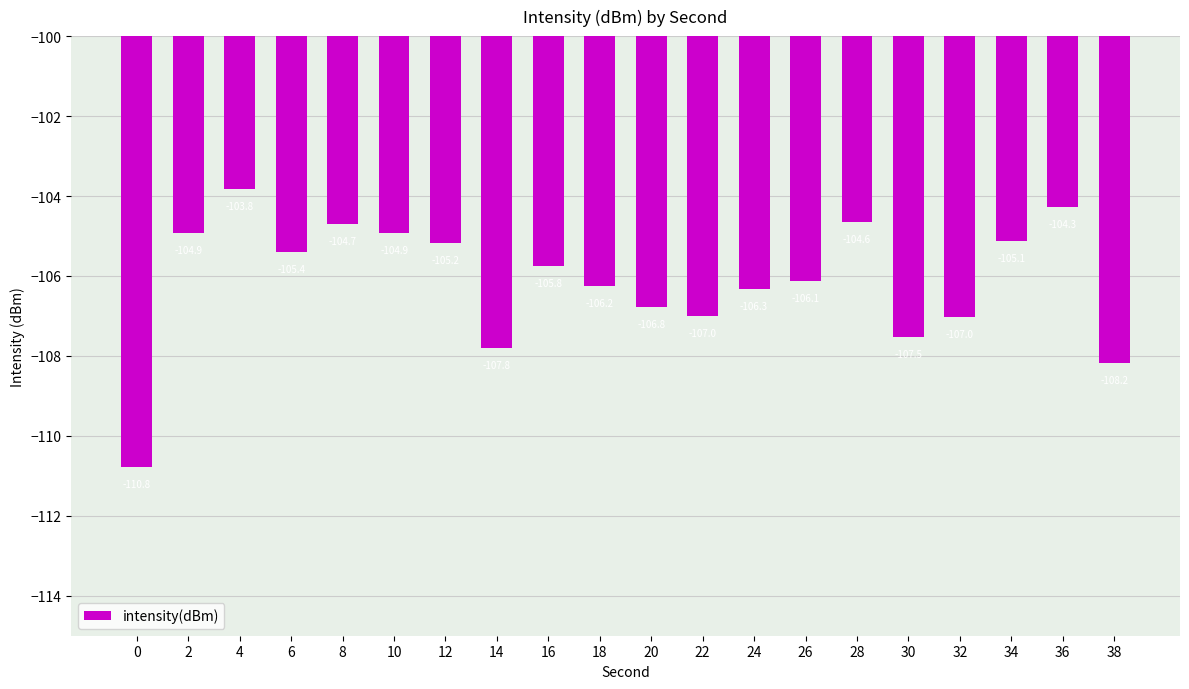

How many data points does each series have?

20